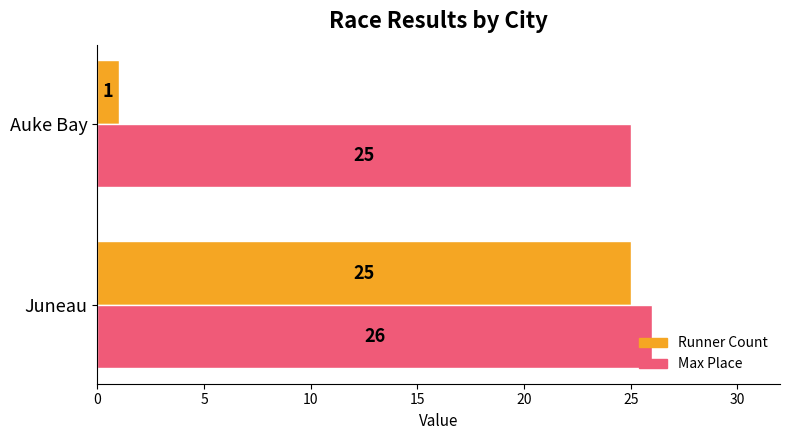

What is the difference between the maximum and minimum values in the Runner Count series?

24